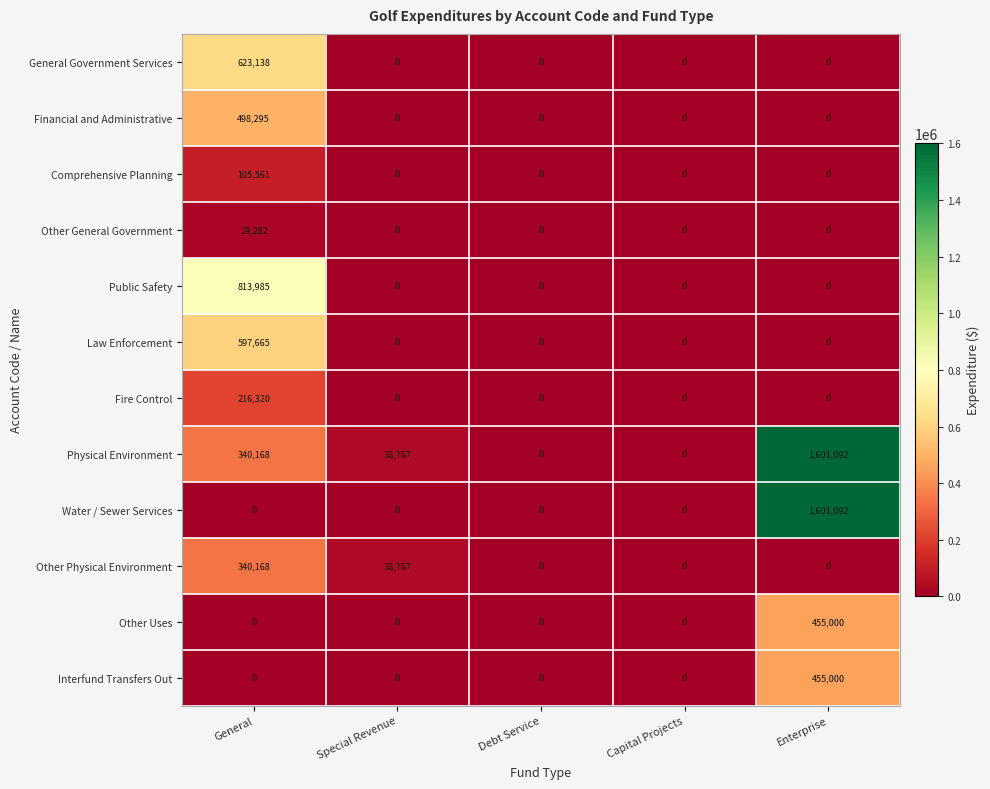

What is the difference between the highest and lowest values at Enterprise?

1601092